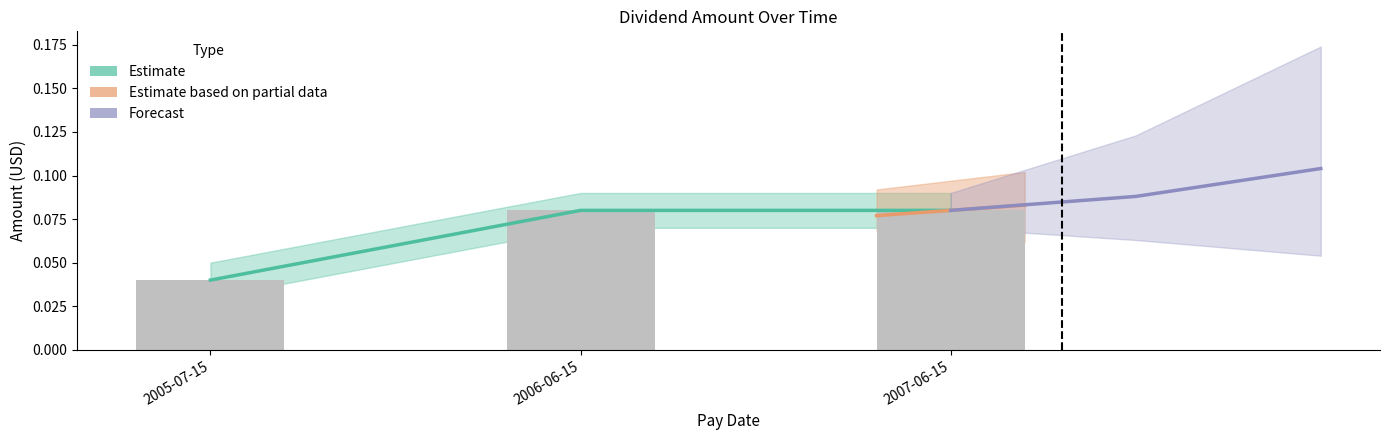

Count the values in the range 0 to 1.

3